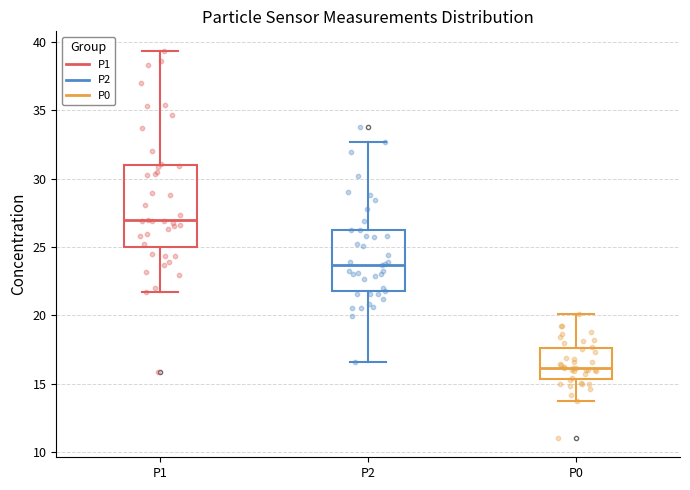

Reading left to right, transcribe this box plot: for each box, give where its median line is, the range the box spans, and where its two whiskers end, as read against the y-axis. The values are not printed on the chart, so give them approximately, as read against the axis.

P1: median 27.0, box 25.0 to 31.0, whiskers 21.5 to 39.5
P2: median 23.5, box 22.0 to 26.5, whiskers 16.5 to 32.5
P0: median 16.0, box 15.5 to 17.5, whiskers 13.5 to 20.0